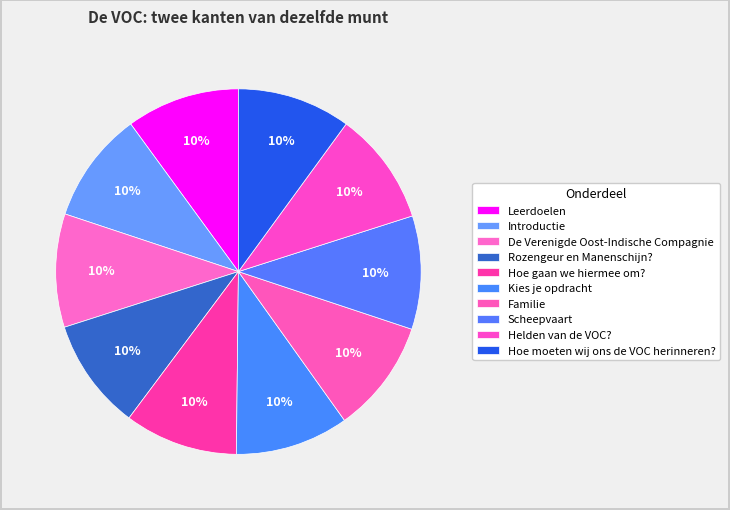

Is it true that Helden van de VOC? is 10% of the pie?

True